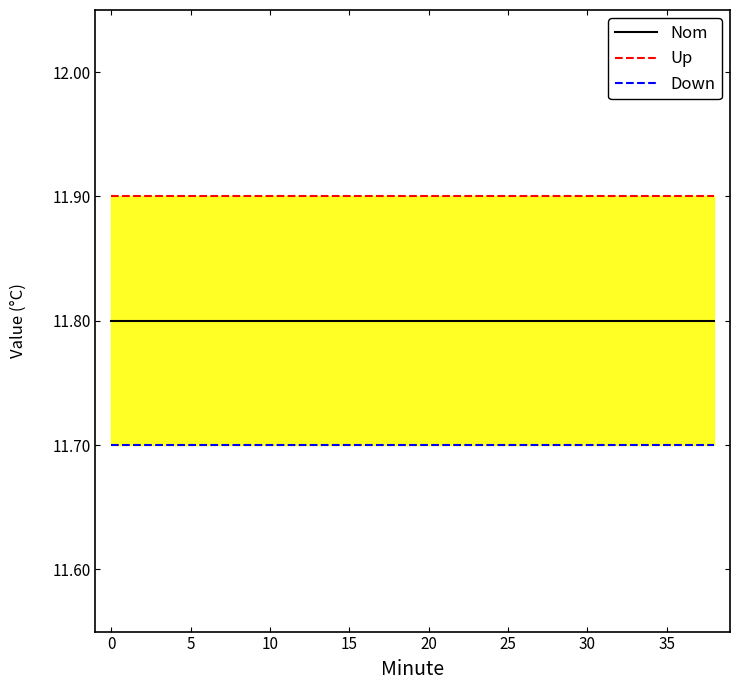

List the series in order of their overall mean, highest first.

Up, Nom, Down